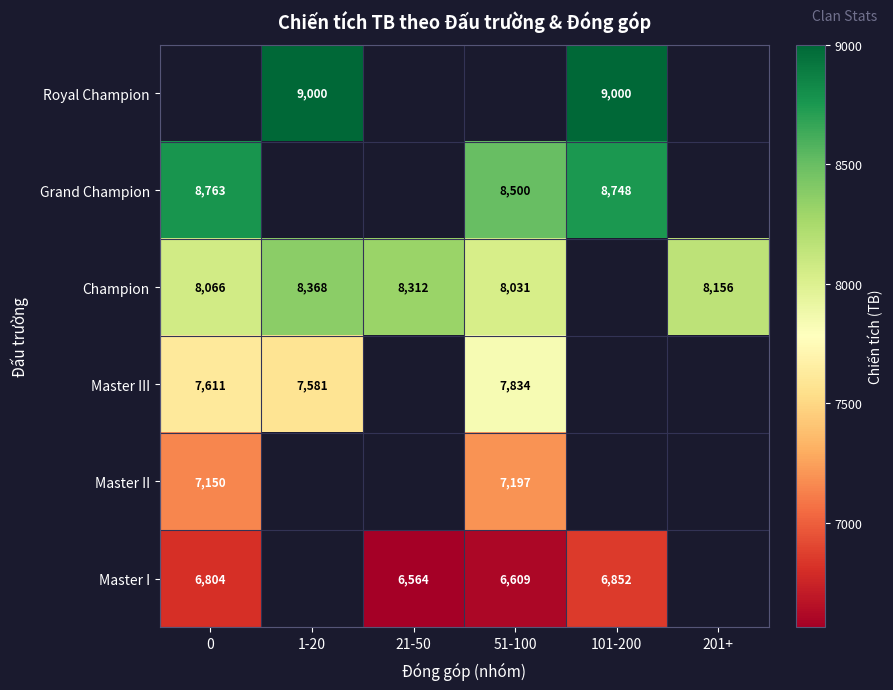

Is the value of Master I at 51-100 greater than the value of Royal Champion at 1-20?

No